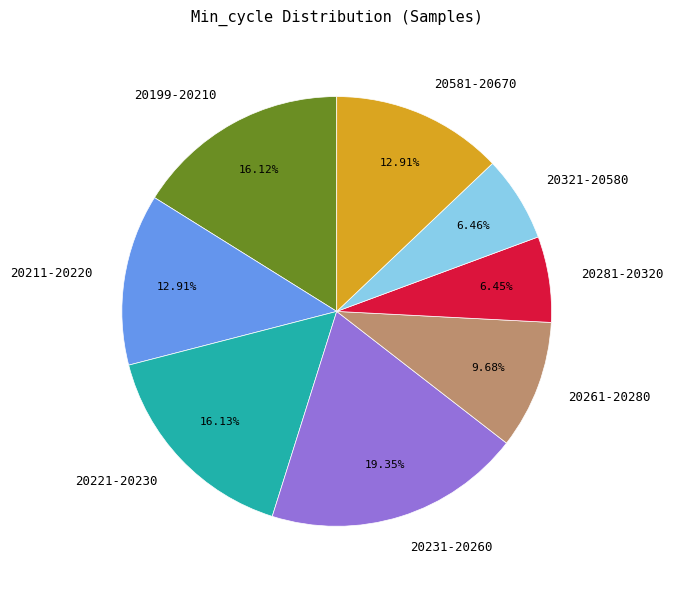

How many segments does this pie chart have?

8